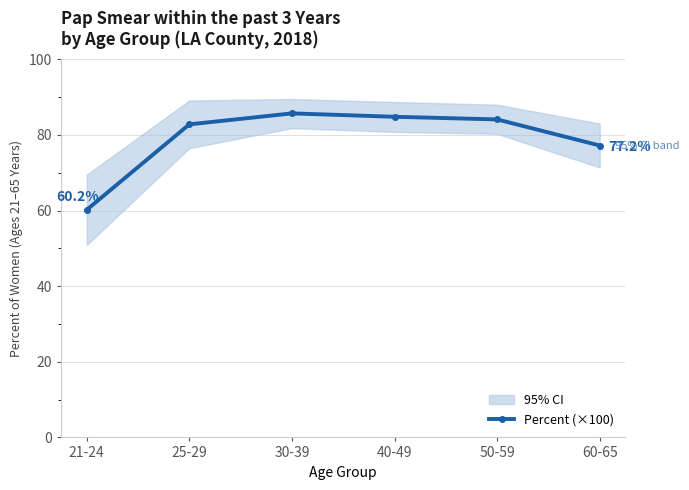

At which label does the data first exceed 84?

30-39